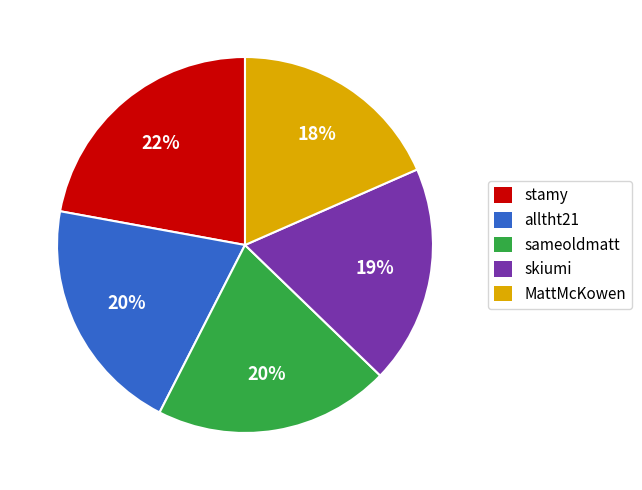

Which slice is the largest?

stamy